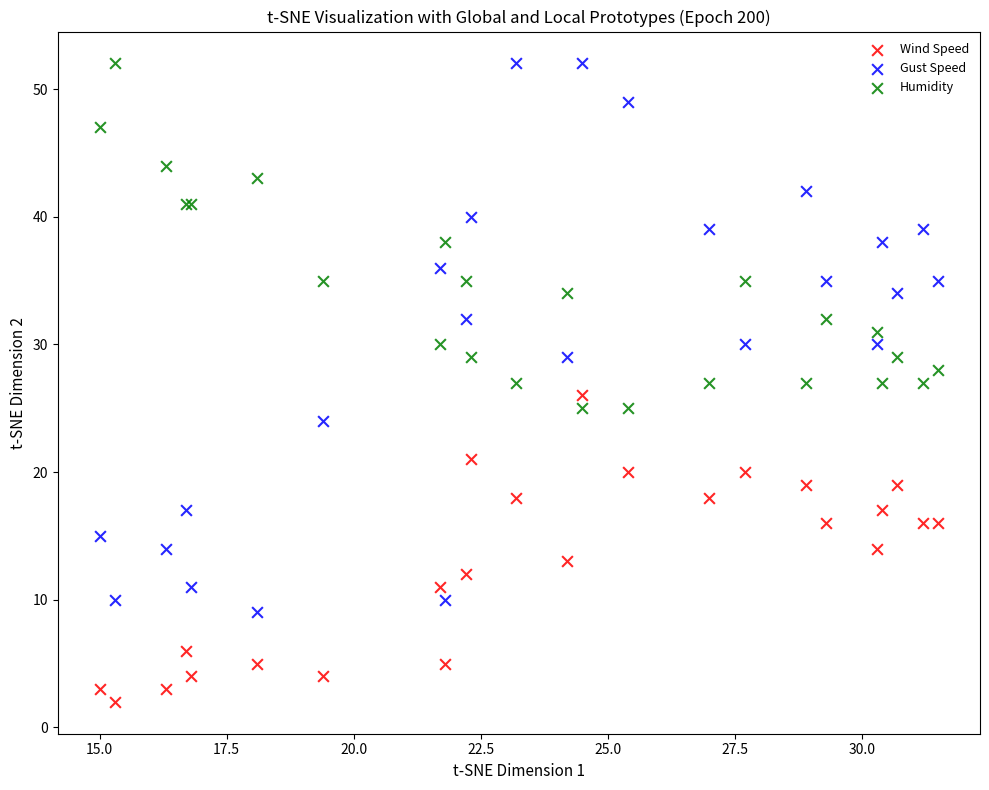

Which series contains the lowest Y value?

Wind Speed